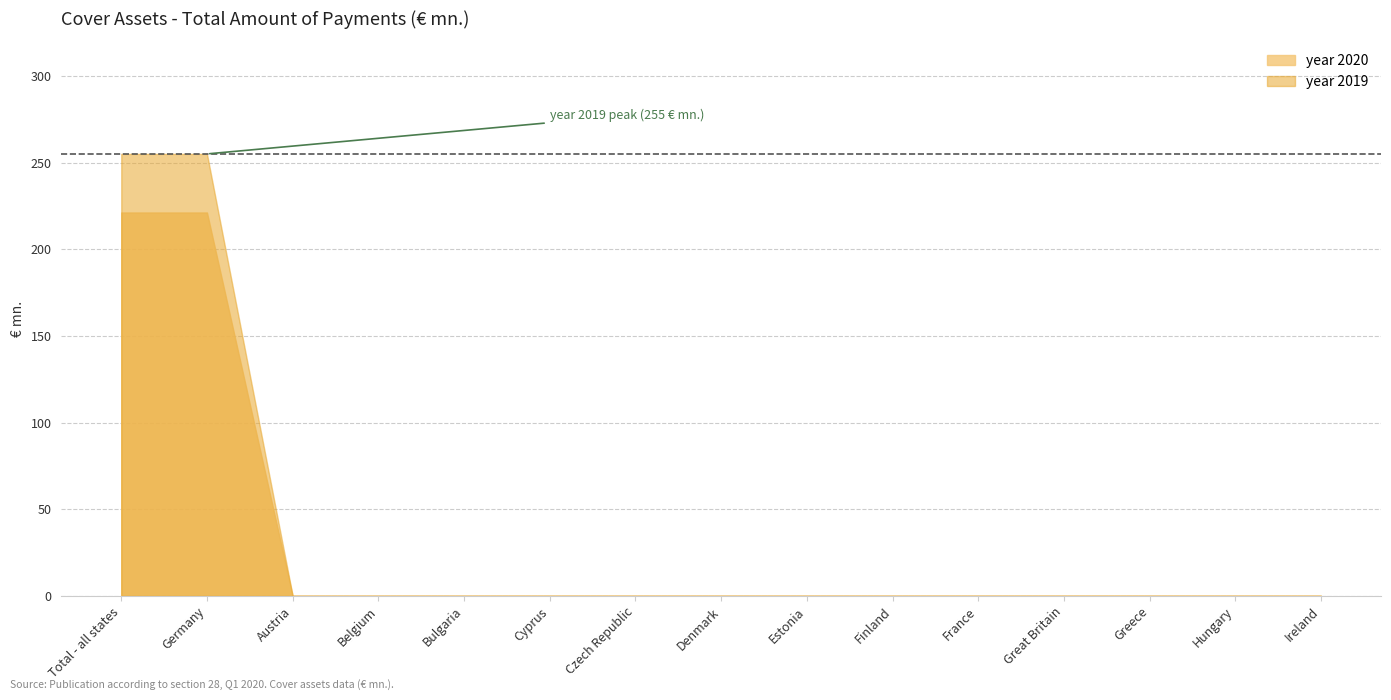

How many data points does each series have?

15